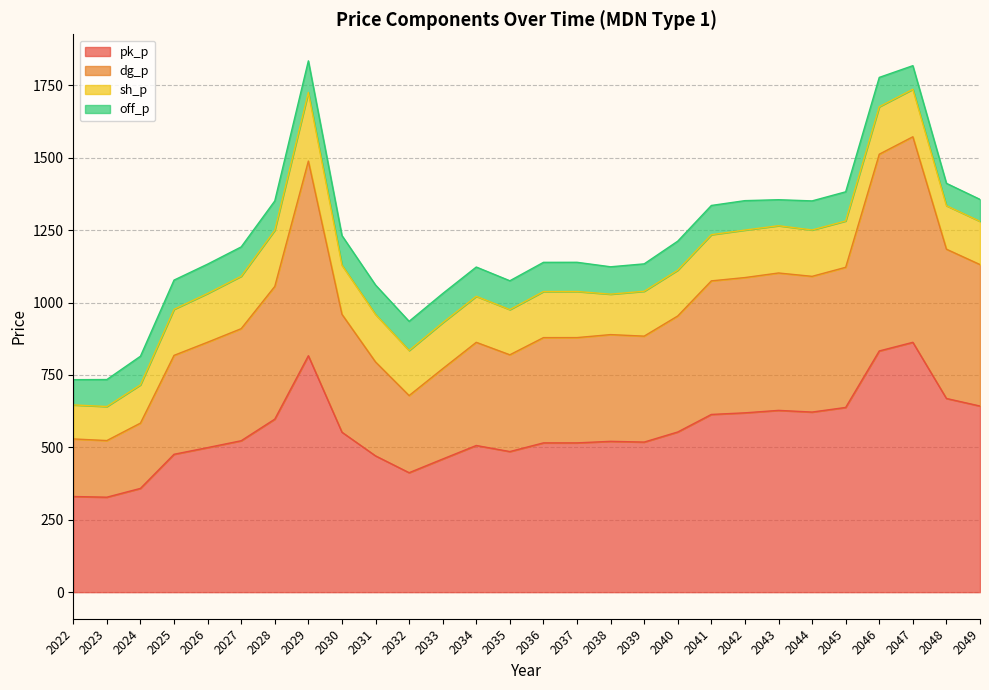

True or false: pk_p has a value of 1025.6 at 2028.

False